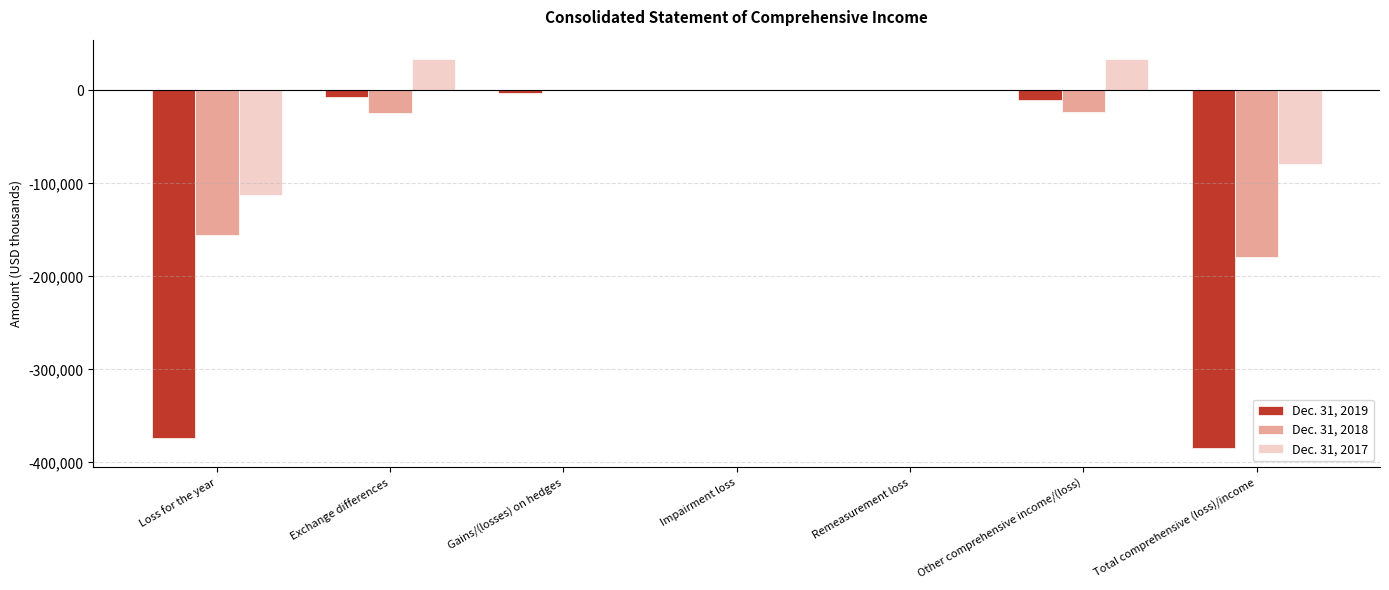

How many categories are shown in the chart?

7